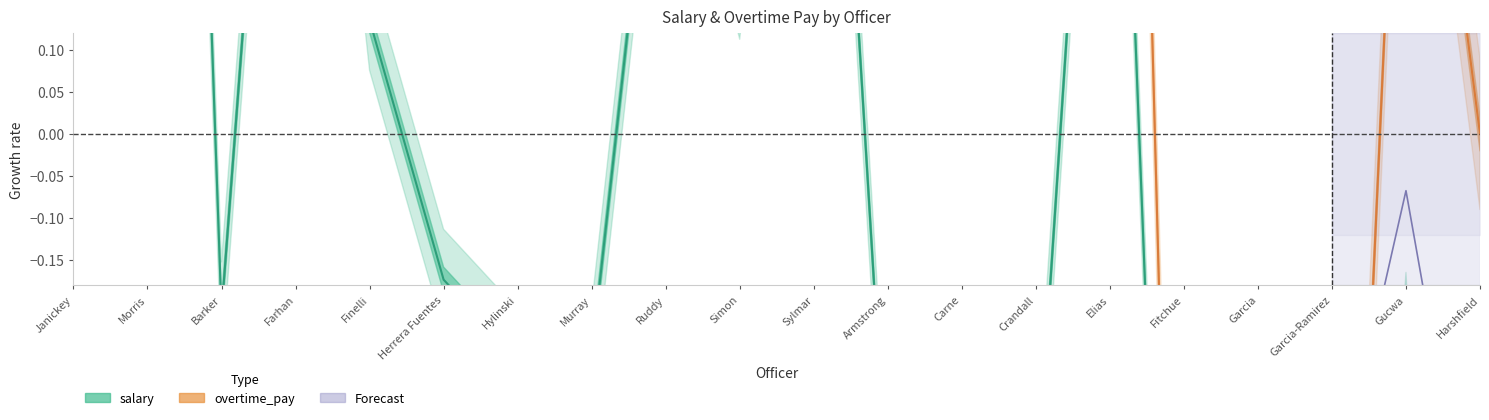

What is the label of the 4th point from the right?

Garcia